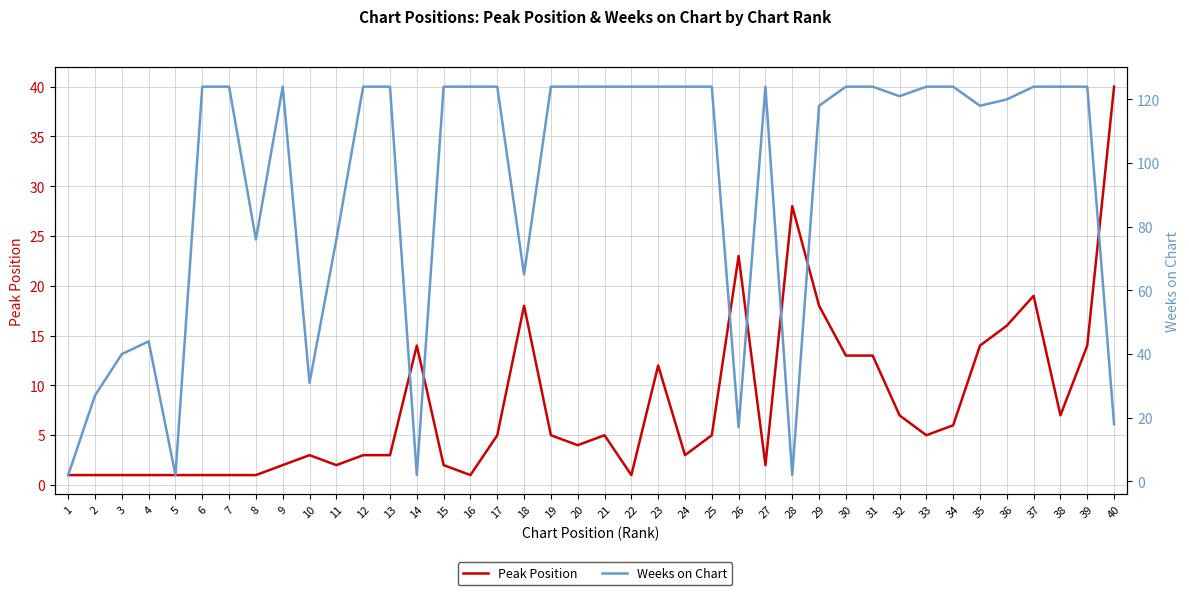

Reading left to right, transcribe all the data shown in this chart.

Peak Position: 1	1	1	1	1	1	1	1	2	3	2	3	3	14	2	1	5	18	5	4	5	1	12	3	5	23	2	28	18	13	13	7	5	6	14	16	19	7	14	40
Weeks on Chart: 2	27	40	44	2	124	124	76	124	31	76	124	124	2	124	124	124	65	124	124	124	124	124	124	124	17	124	2	118	124	124	121	124	124	118	120	124	124	124	18